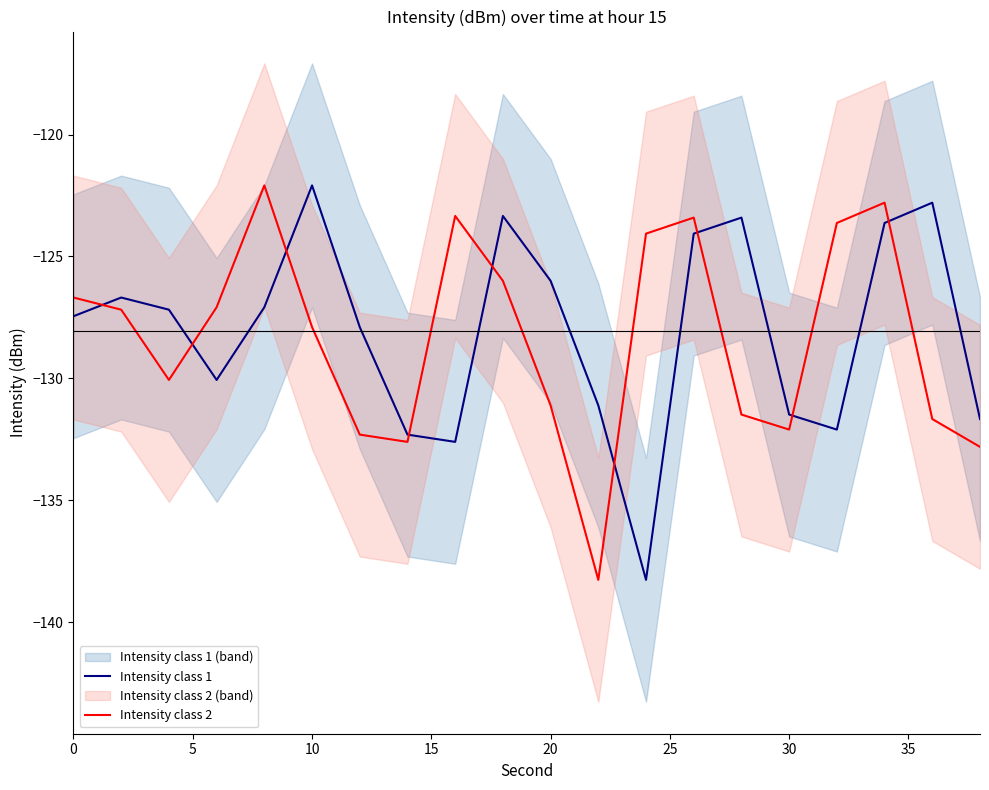

The value of Intensity class 2 at 0 is -126.7. True or false?

True